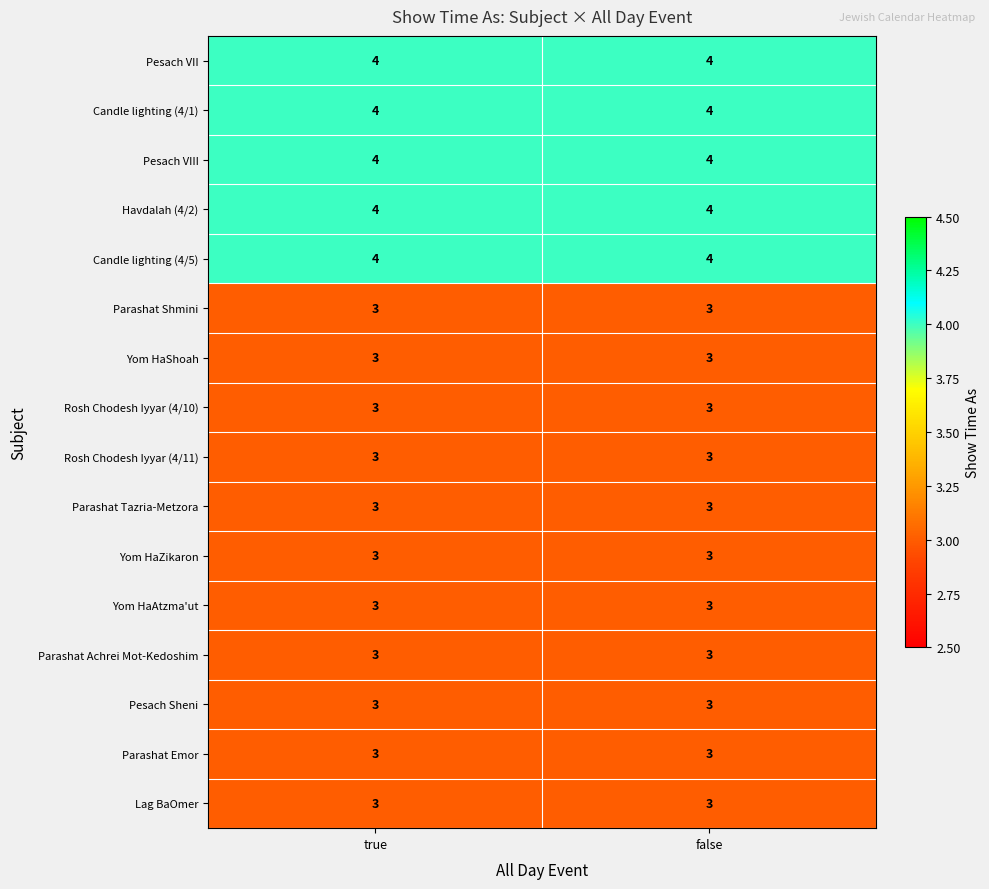

The Parashat Achrei Mot-Kedoshim series shows 3 at false. True or false?

True